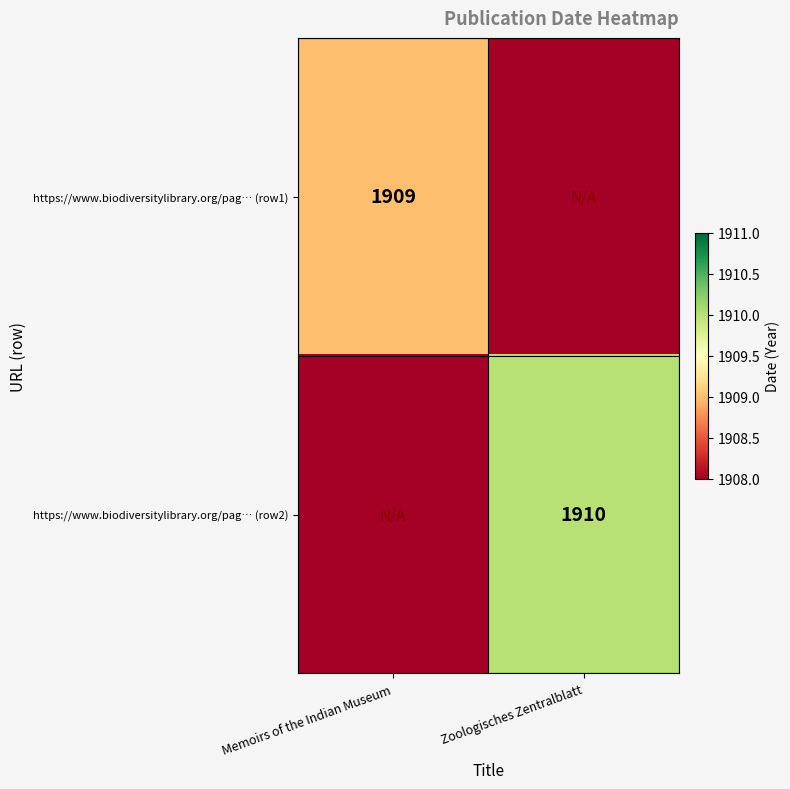

Which category has the highest value across all series?

Zoologisches Zentralblatt